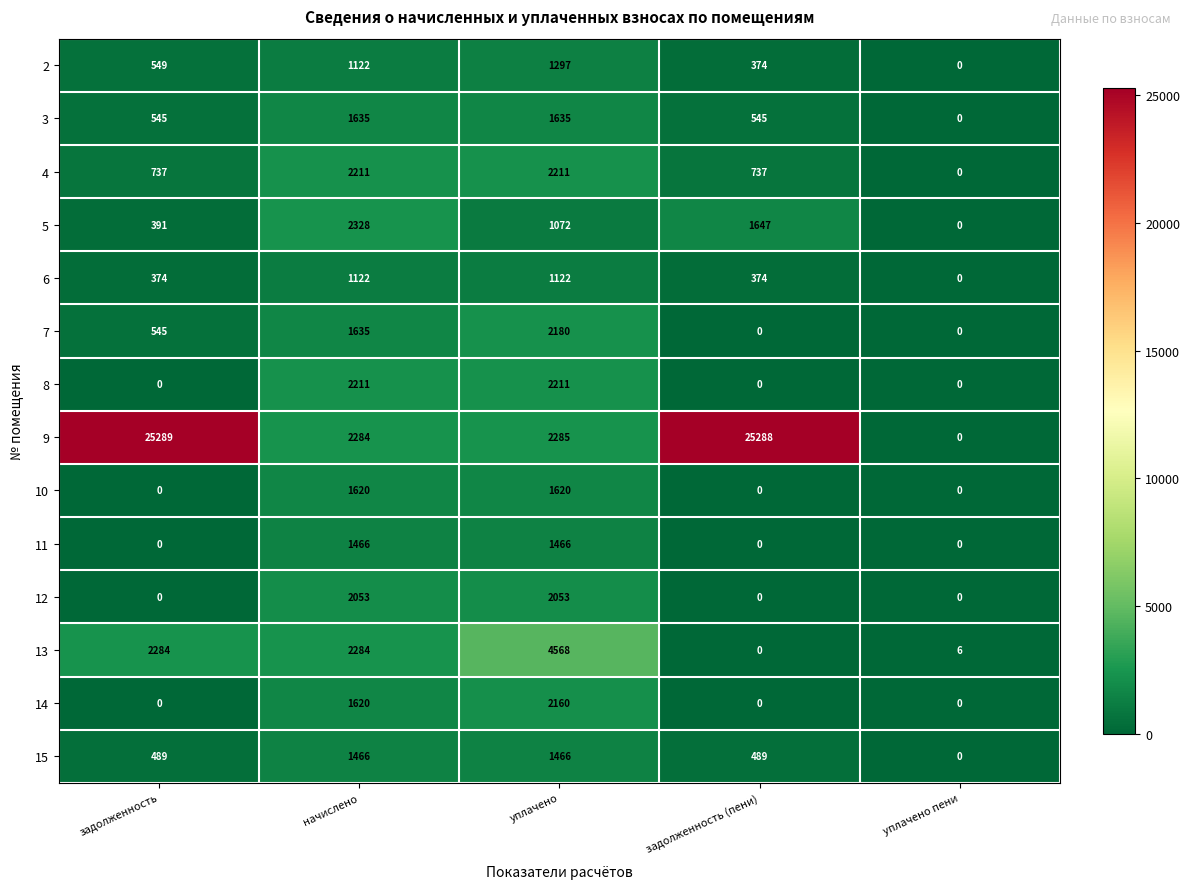

Which series has the largest total across all categories?

9